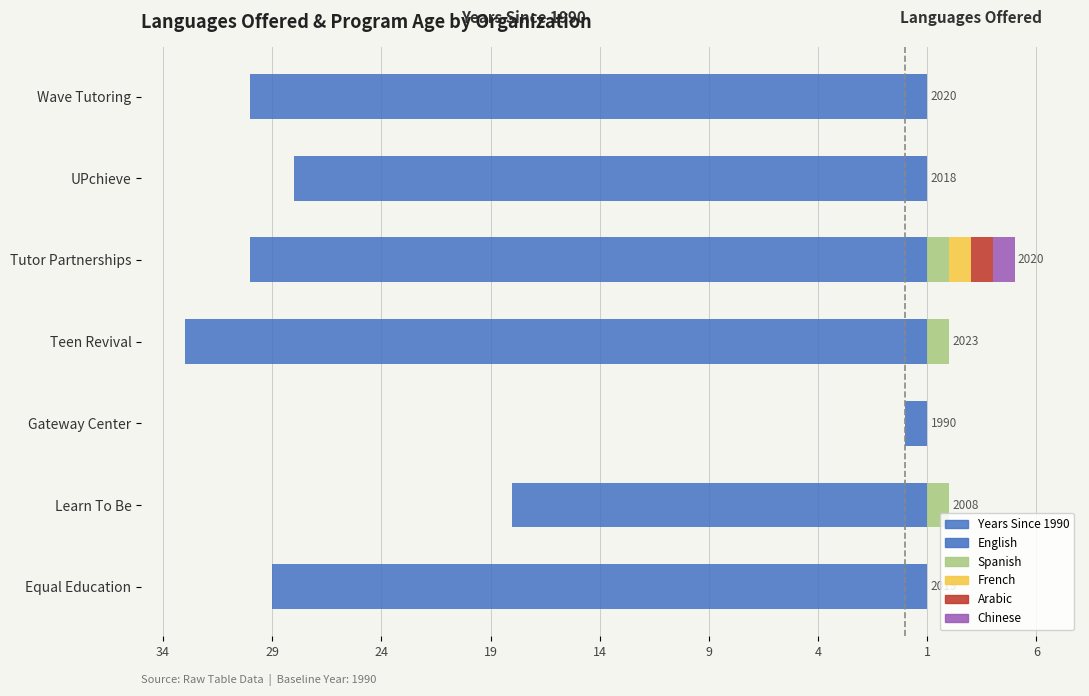

Between 34 and 29, which series saw the biggest shift?

Years Since 1990 (←)